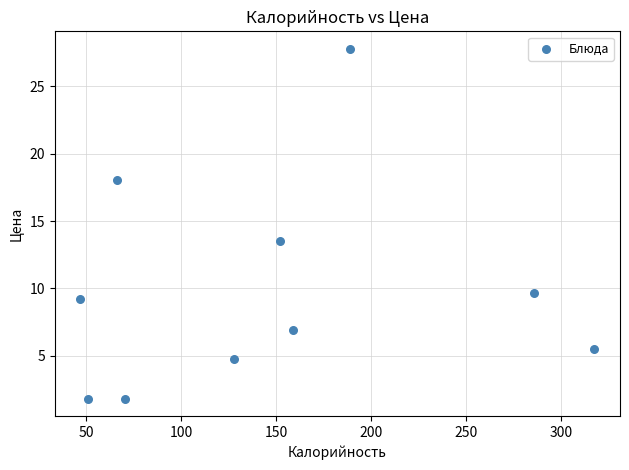

What is the range of X values (max minus min)?

270.7